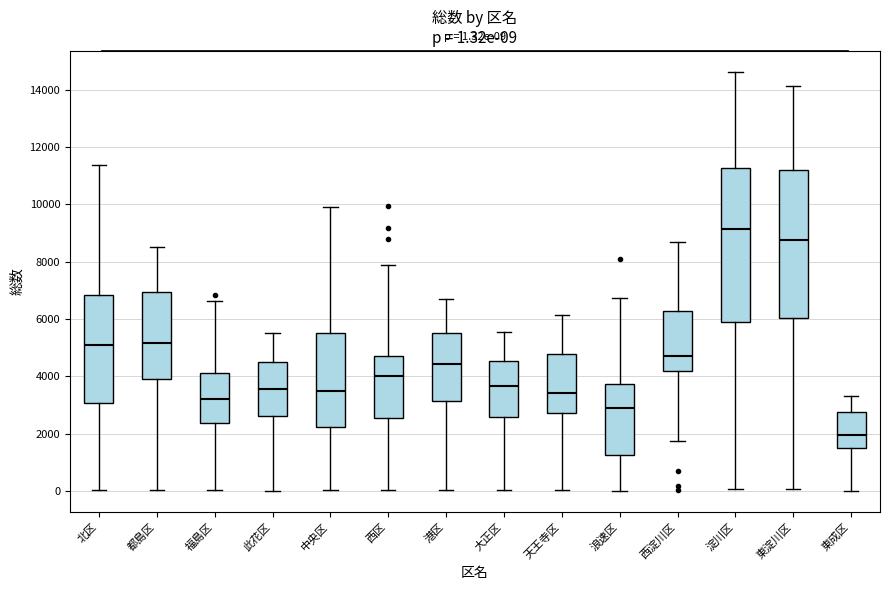

Which box is the tallest, from its lower edge to its upper edge?

淀川区